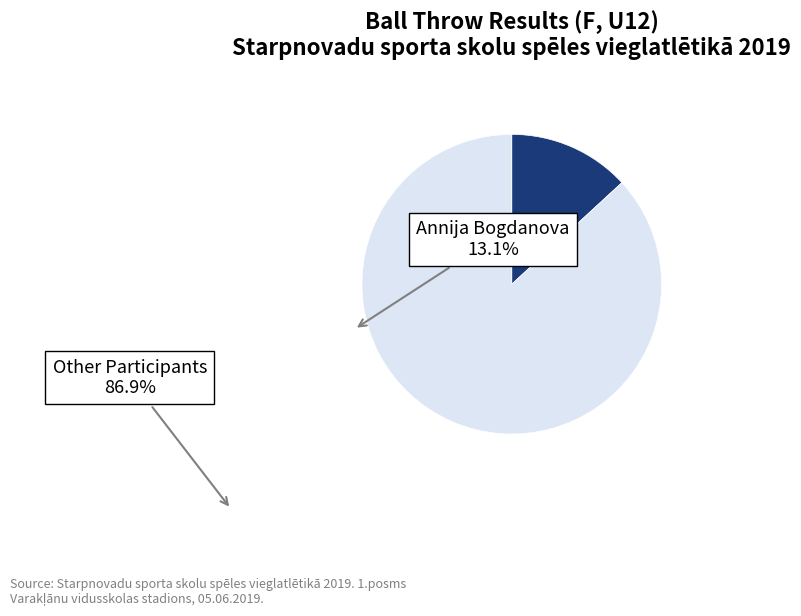

How many slices are in this pie chart?

2